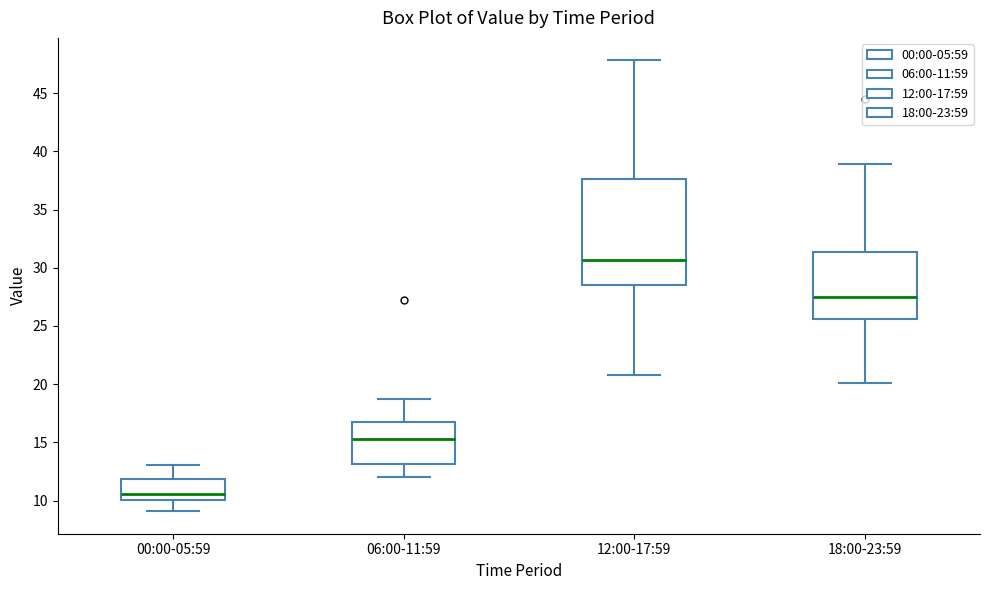

Comparing the boxes themselves (not the whiskers), which one is the tallest?

12:00-17:59